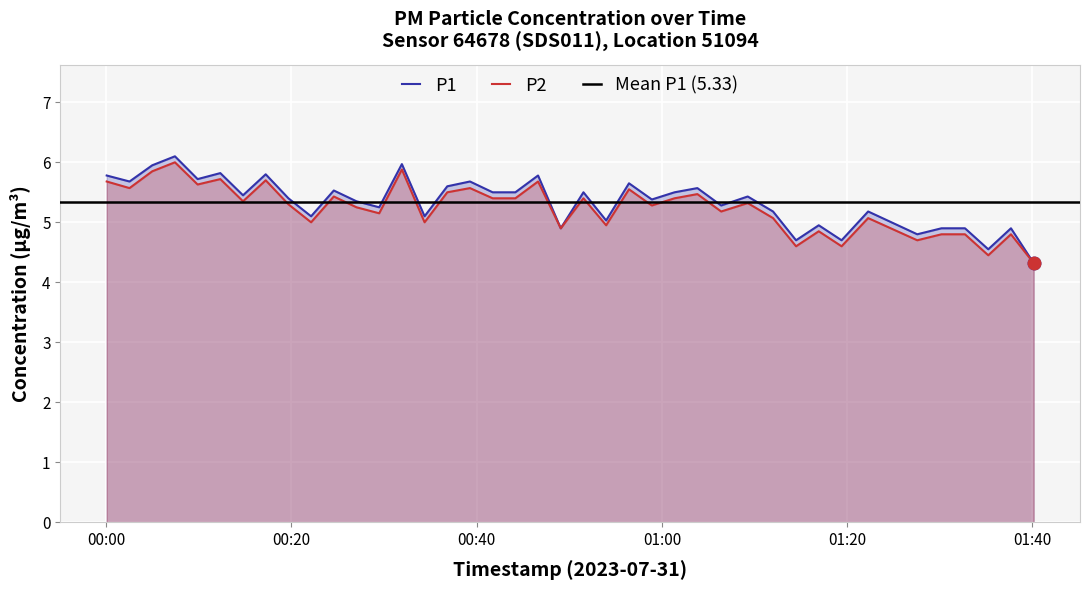

What is the highest value of the P2 series?

6.0